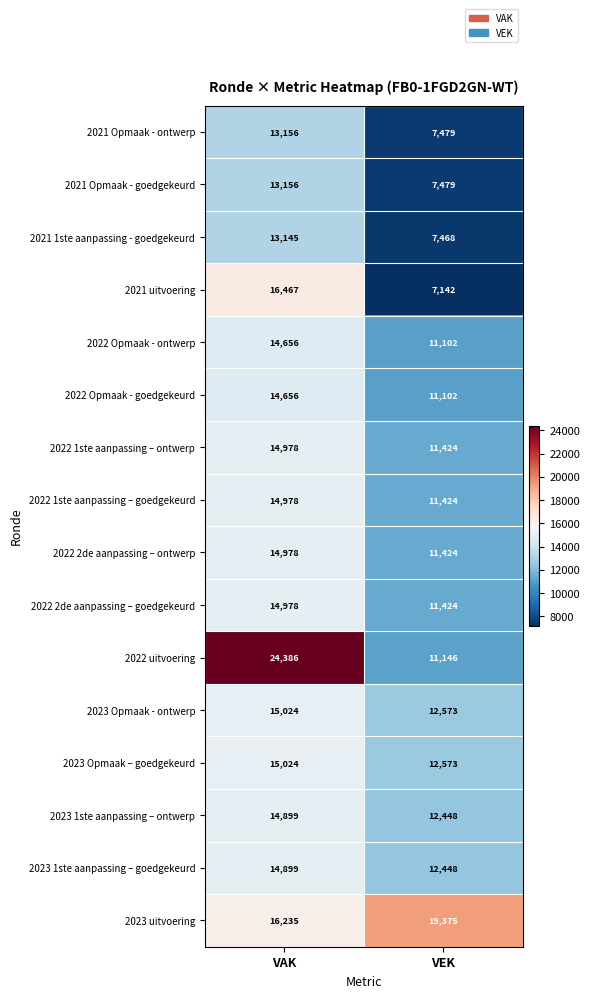

What is the average value of the 2022 1ste aanpassing – goedgekeurd series?

13201